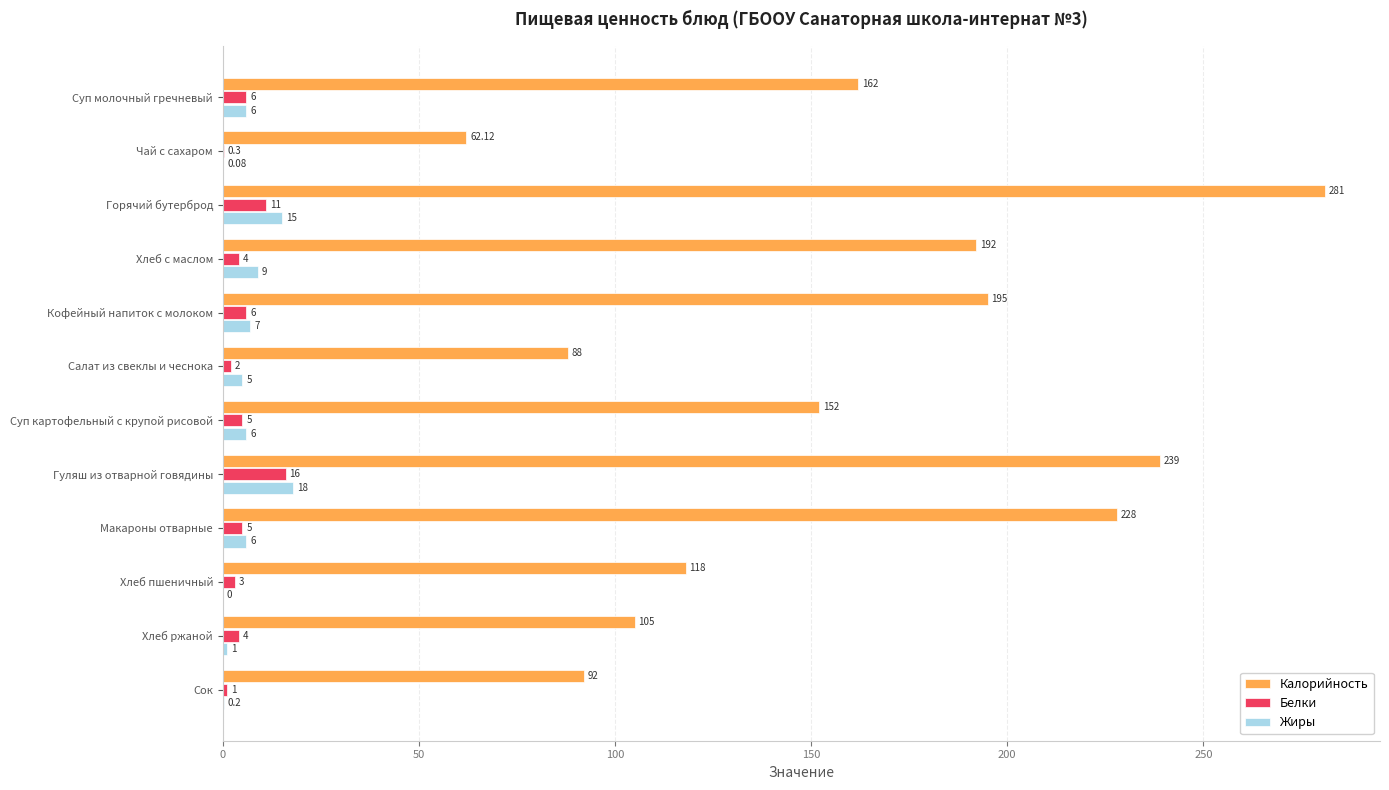

Where is Калорийность nearest to the value 171?

Суп молочный гречневый